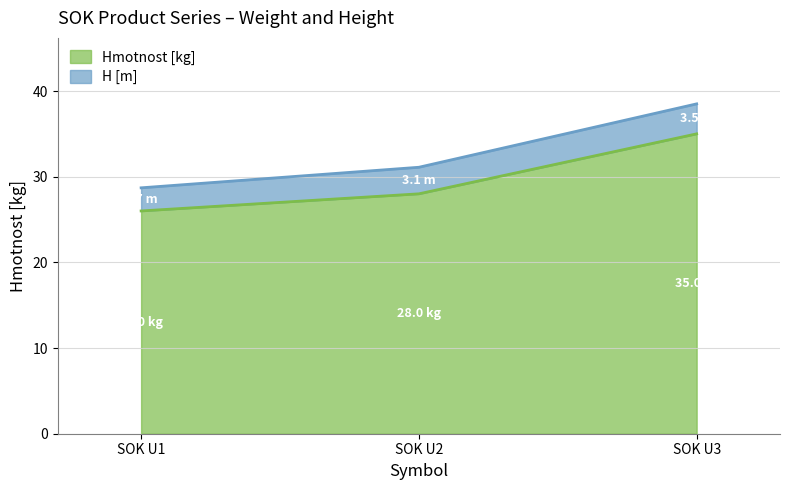

What is the smallest value displayed?

26